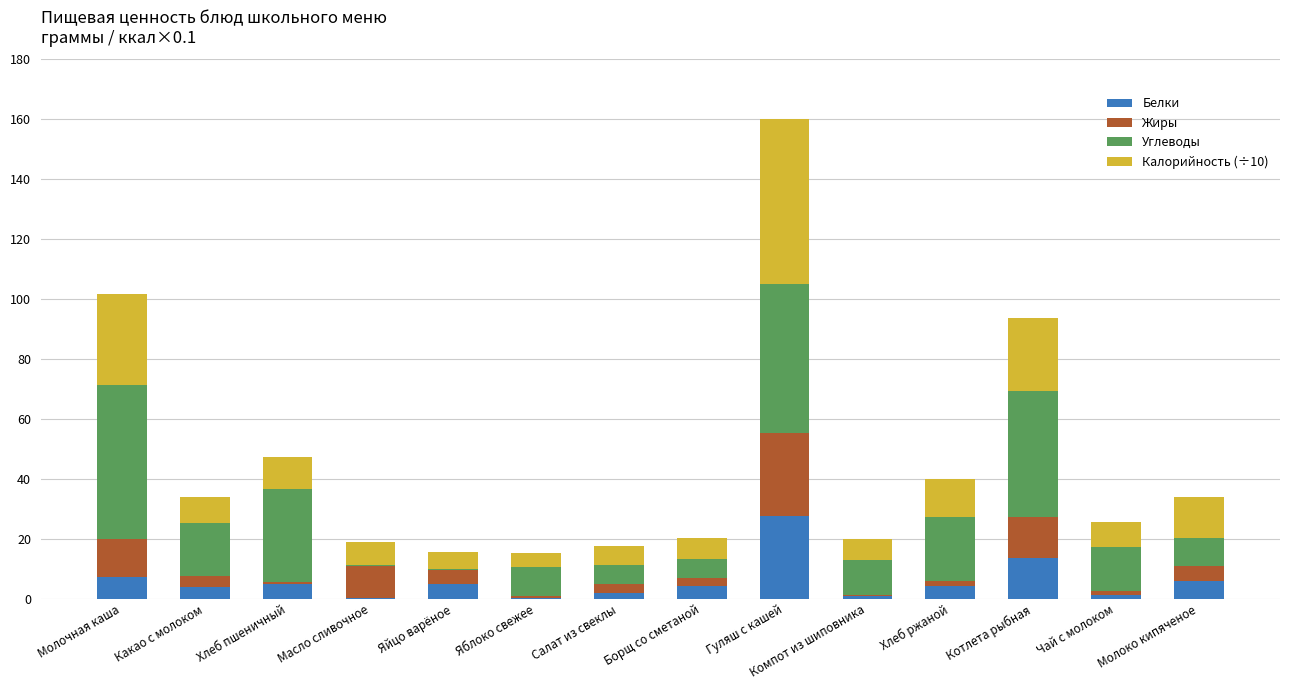

What are all the series names shown in the legend?

Белки, Жиры, Углеводы, Калорийность (÷10)